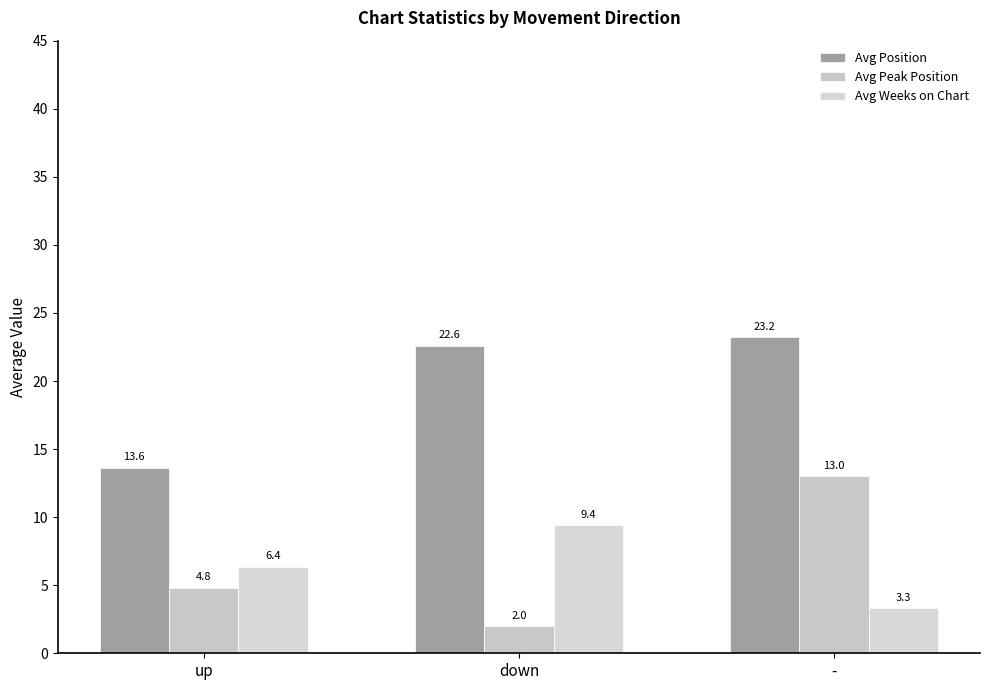

What is the highest value of the Avg Weeks on Chart series?

9.4